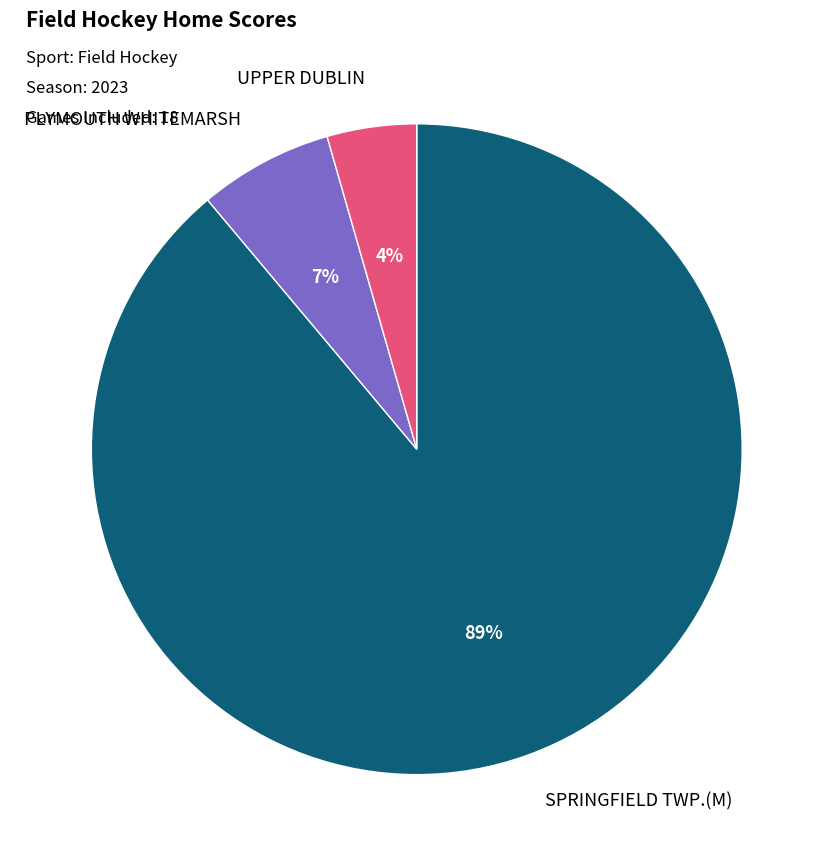

How many slices are in this pie chart?

3